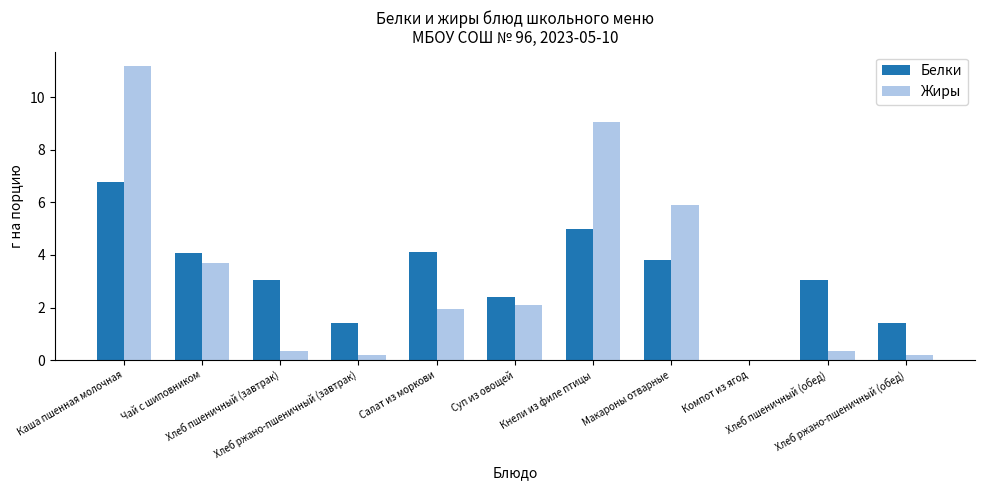

What is the maximum value shown in the chart?

11.2